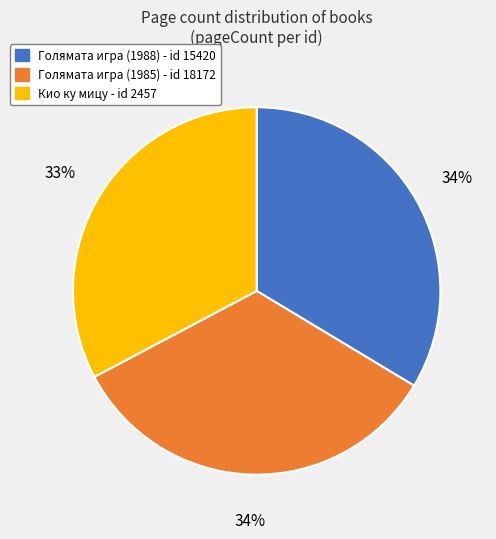

To the nearest percent, what is the difference between the largest and smallest slice percentages?

1%